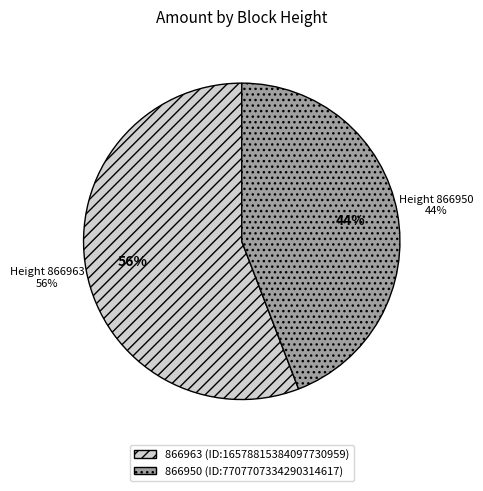

Which slice is the smallest?

866950